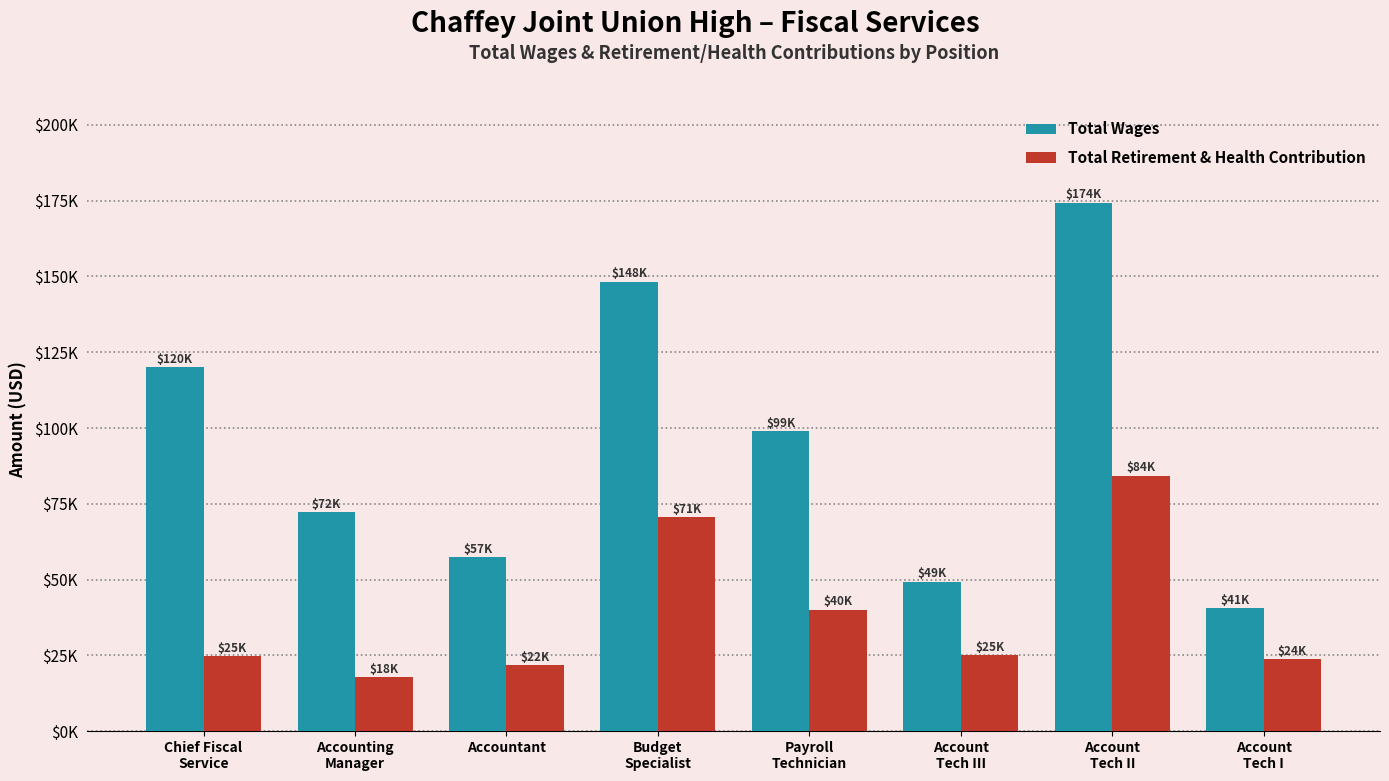

At which label does Total Wages first exceed 98957?

Chief Fiscal
Service